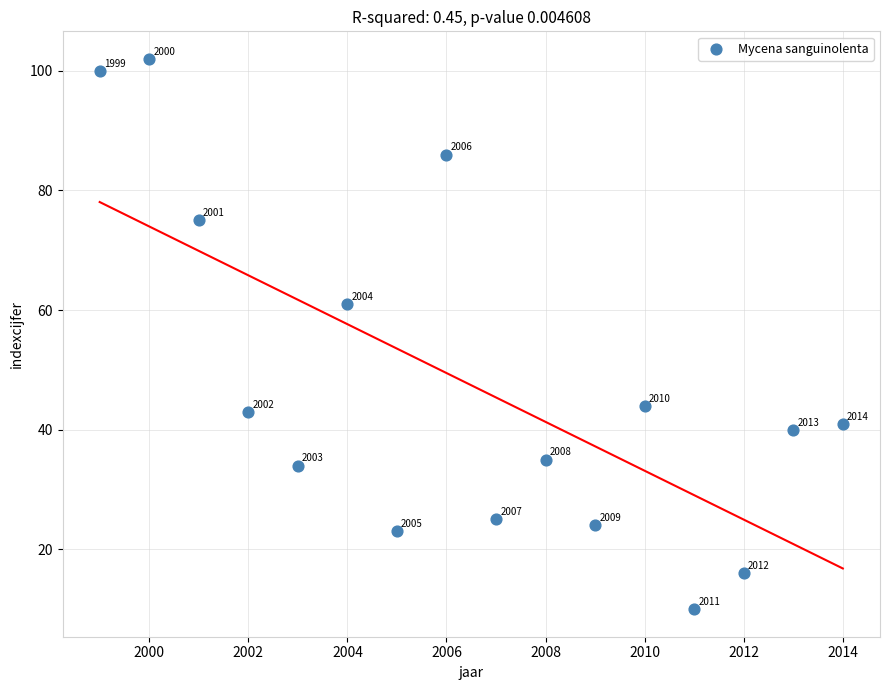

What is the range of X values (max minus min)?

15